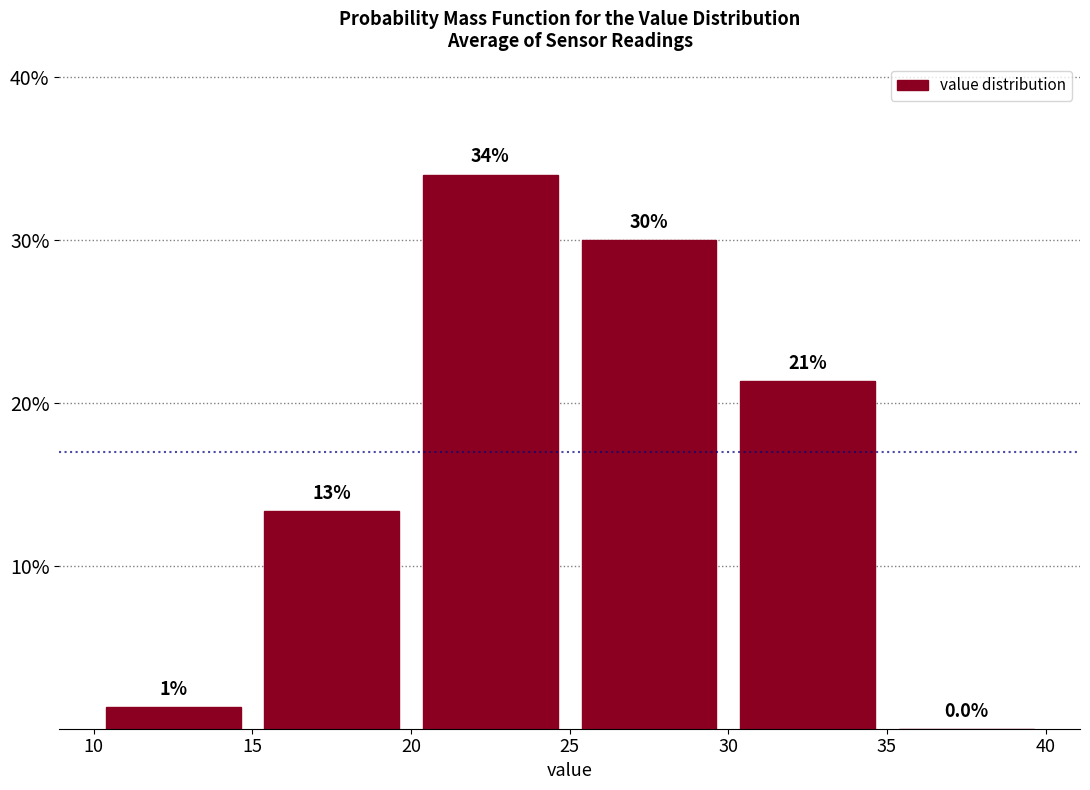

Which range on the x-axis has the tallest bar?

20 to 25